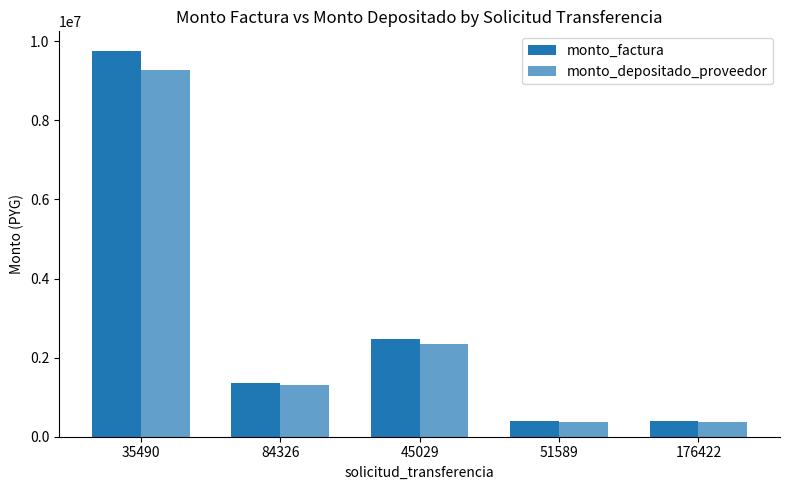

Count the number of categories in the chart.

5